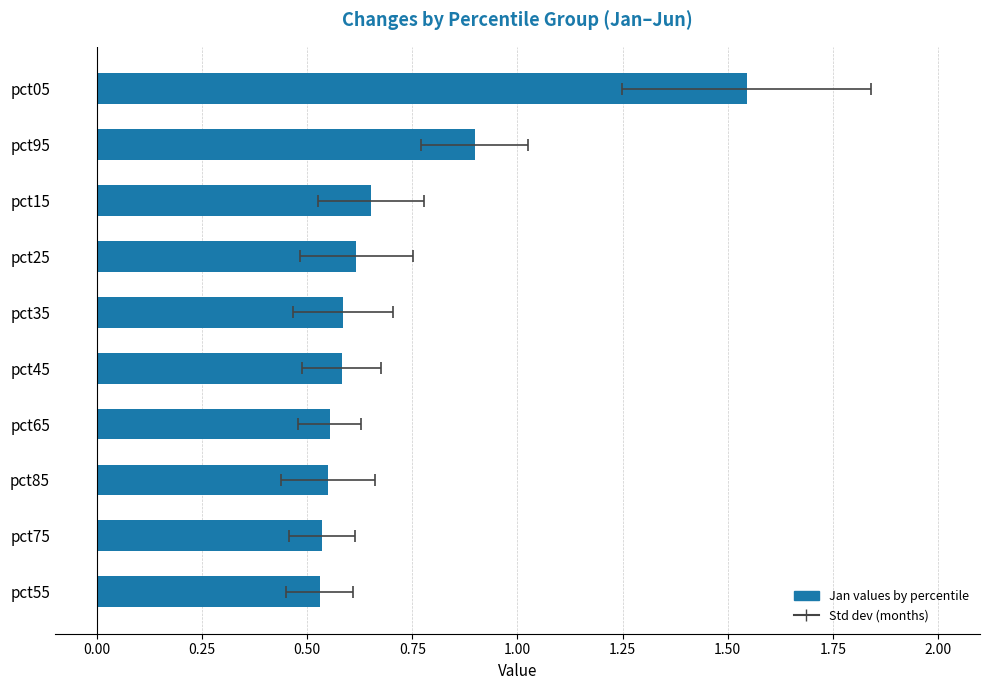

What is the difference between the maximum and minimum values?

1.0